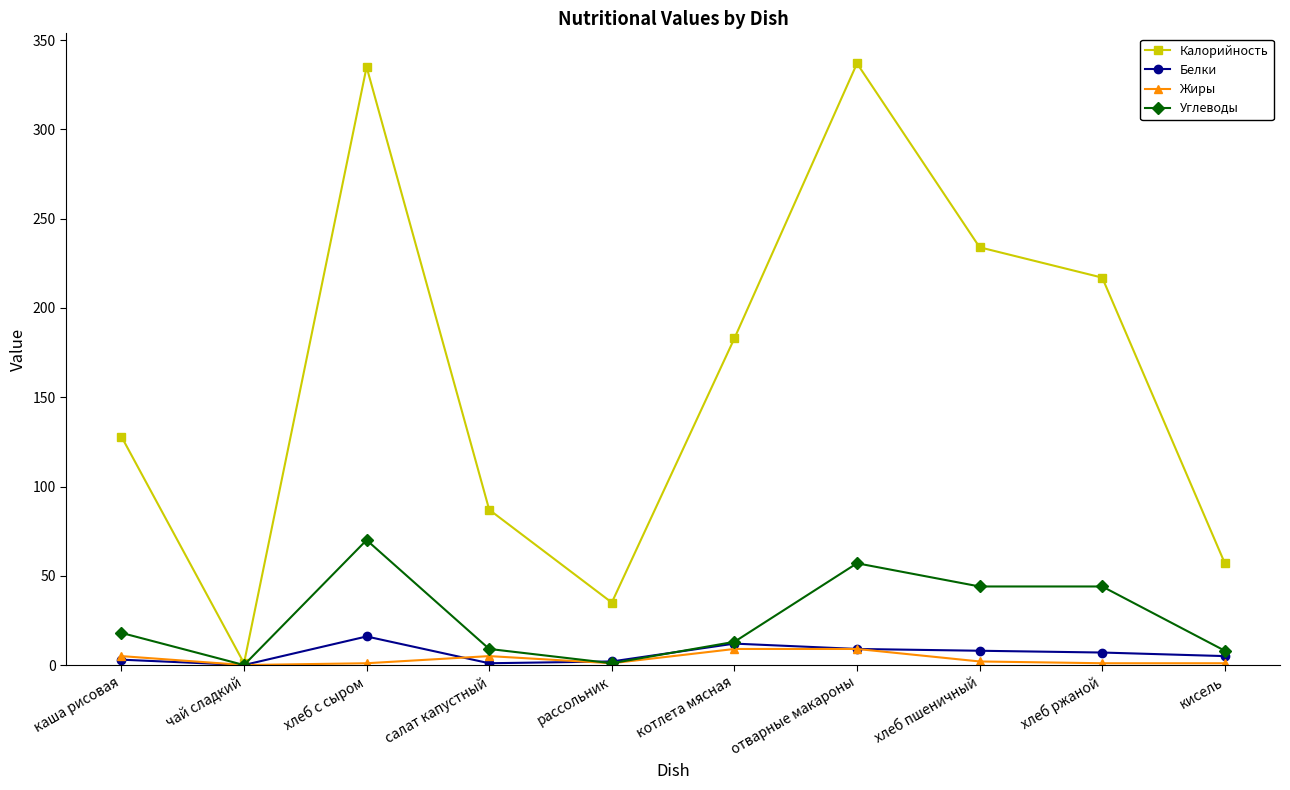

What is the label of the 5th point from the right?

котлета мясная